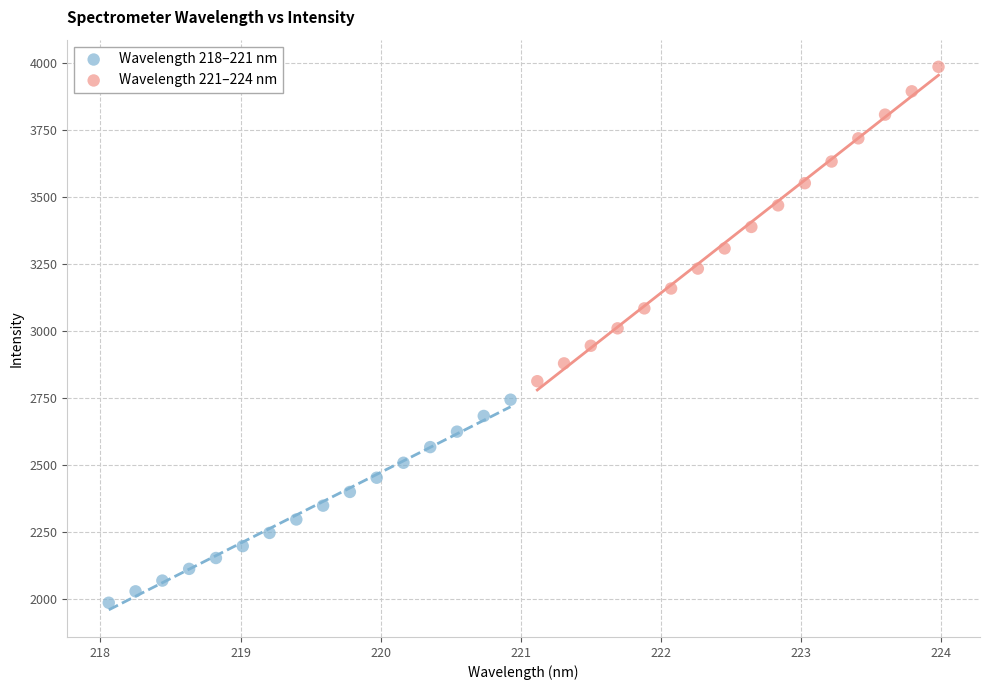

Which series reaches the maximum Y coordinate?

Wavelength 221–224 nm